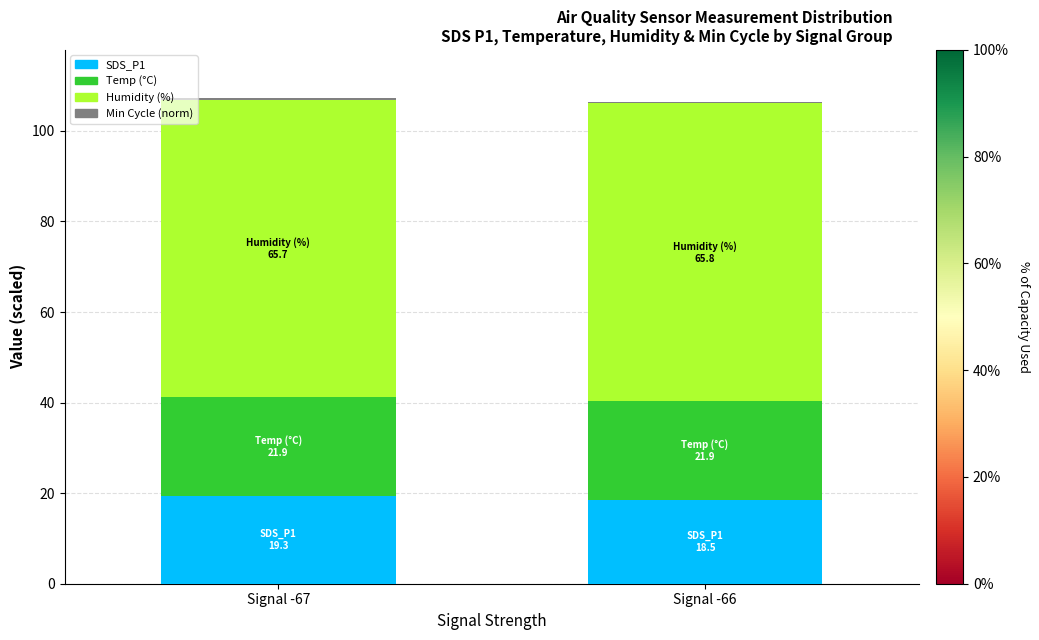

The value of SDS_P1 at Signal -67 is 11.4. True or false?

False